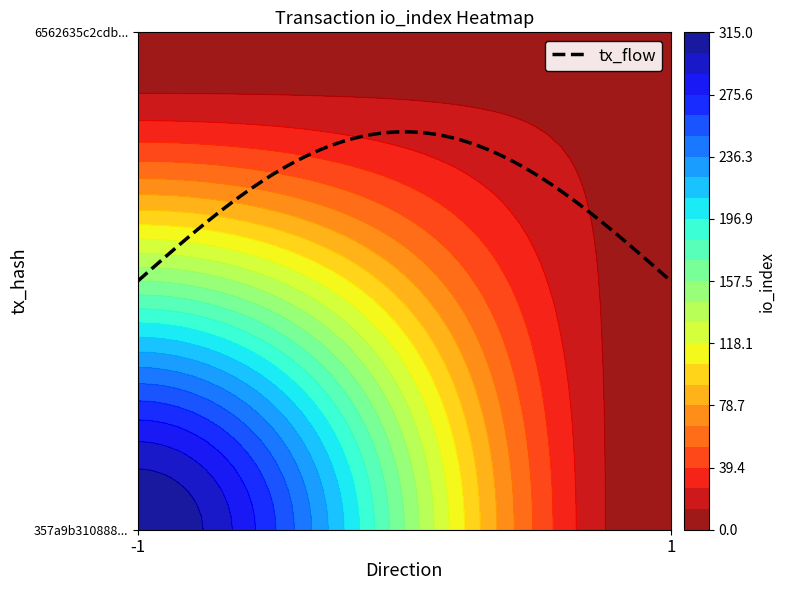

Is the value of 6562635c2cdbfb7688ed238fc6ccfd660623584 at direction greater than the value of 357a9b310888894d26ec68e606594ed6248bcfa at io_index?

No